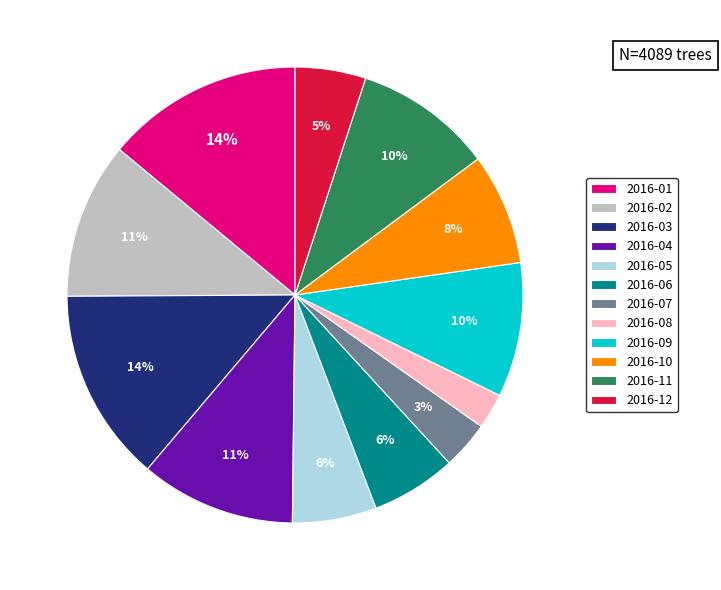

Is it true that 2016-10 is 8% of the pie?

True